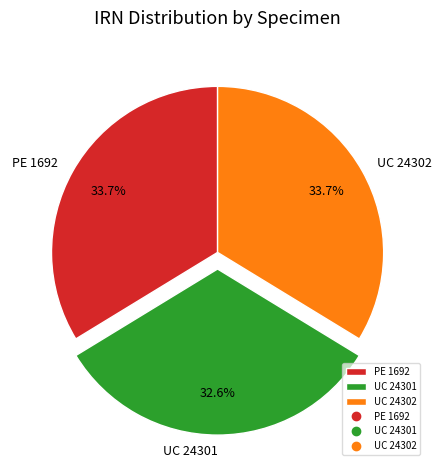

To the nearest percent, what is the average slice percentage?

33%